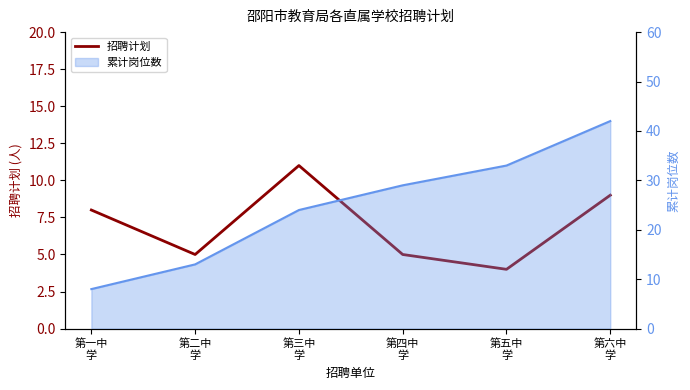

List the labels in order of value, smallest first.

第五中
学, 第二中
学, 第四中
学, 第一中
学, 第六中
学, 第三中
学